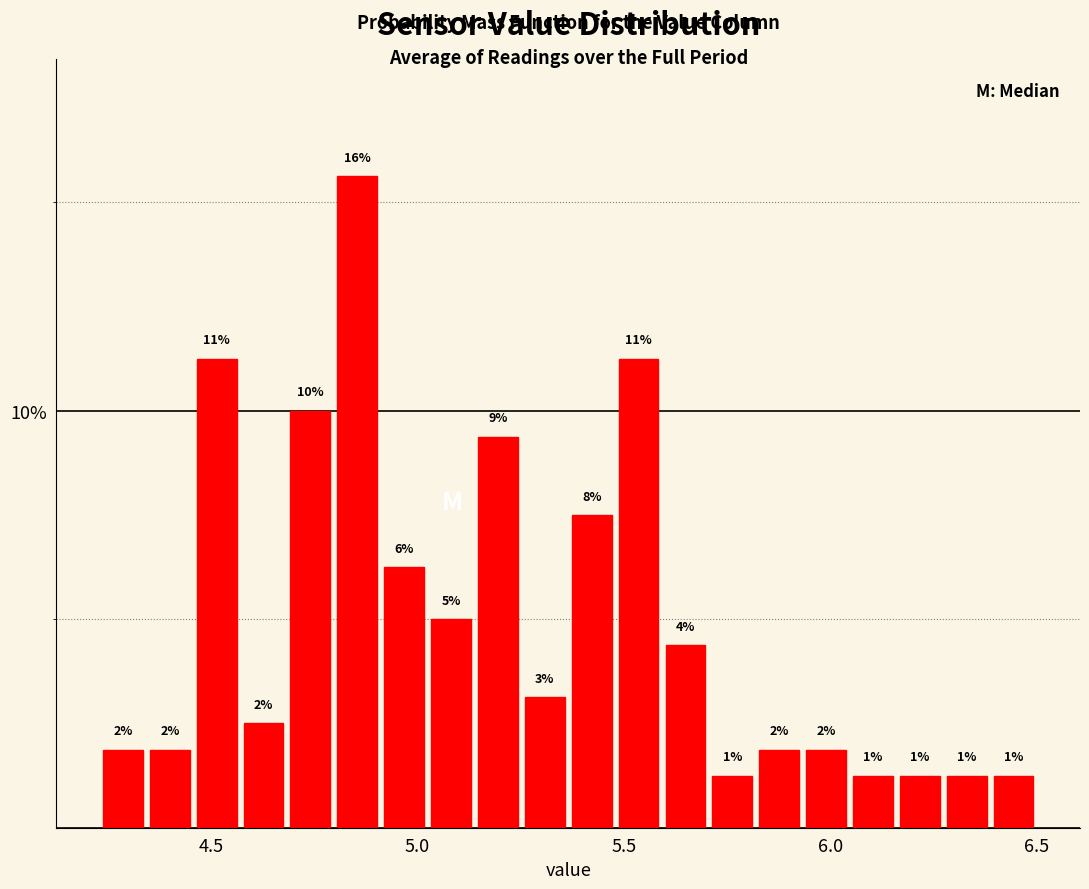

Read against the x-axis, roughly where is the centre of the tallest bar?

4.85